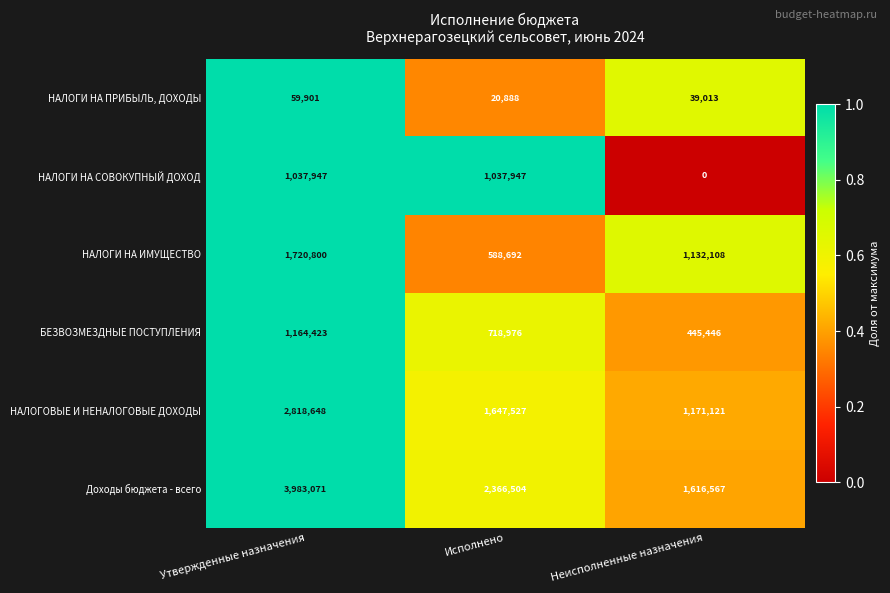

How many series are shown in this chart?

6